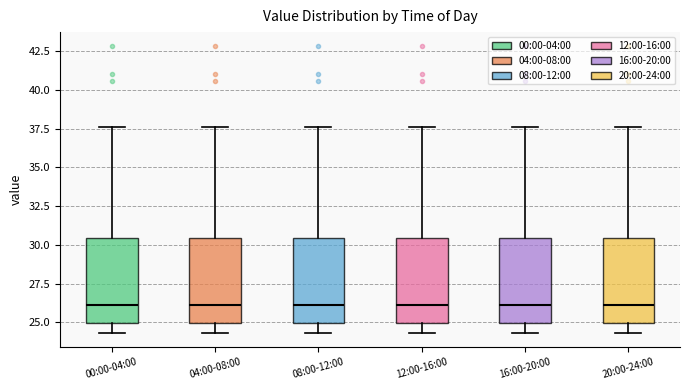

Reading left to right, read every box against the y-axis: the position of its median line, the range the box covers, and the ends of its whiskers. The values are not printed on the chart, so give them approximately, as read against the axis.

00:00-04:00: median 26.0, box 25.0 to 30.5, whiskers 24.5 to 37.5
04:00-08:00: median 26.0, box 25.0 to 30.5, whiskers 24.5 to 37.5
08:00-12:00: median 26.0, box 25.0 to 30.5, whiskers 24.5 to 37.5
12:00-16:00: median 26.0, box 25.0 to 30.5, whiskers 24.5 to 37.5
16:00-20:00: median 26.0, box 25.0 to 30.5, whiskers 24.5 to 37.5
20:00-24:00: median 26.0, box 25.0 to 30.5, whiskers 24.5 to 37.5